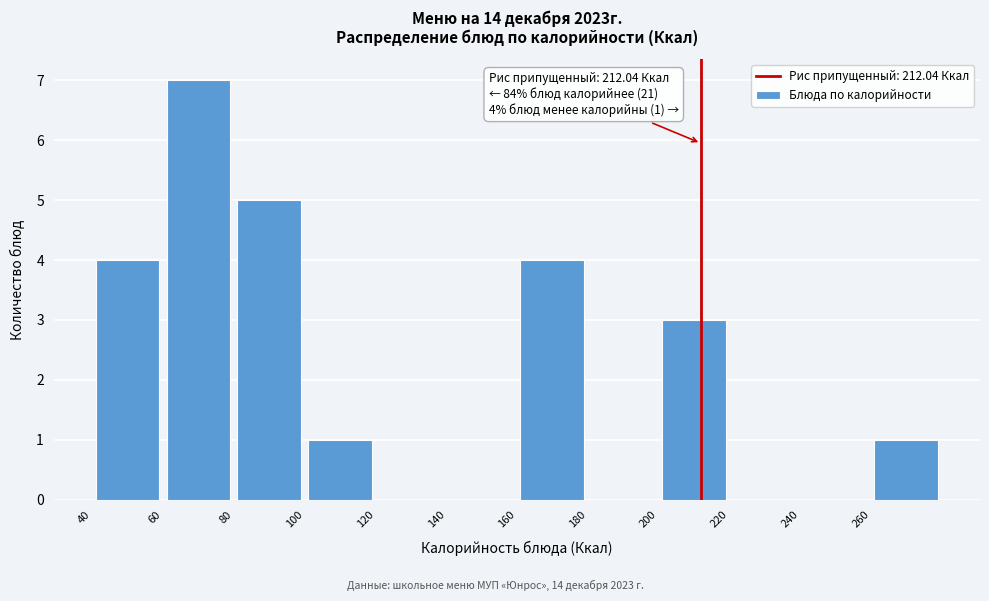

Over which range of the x-axis is the bar tallest?

60 to 80